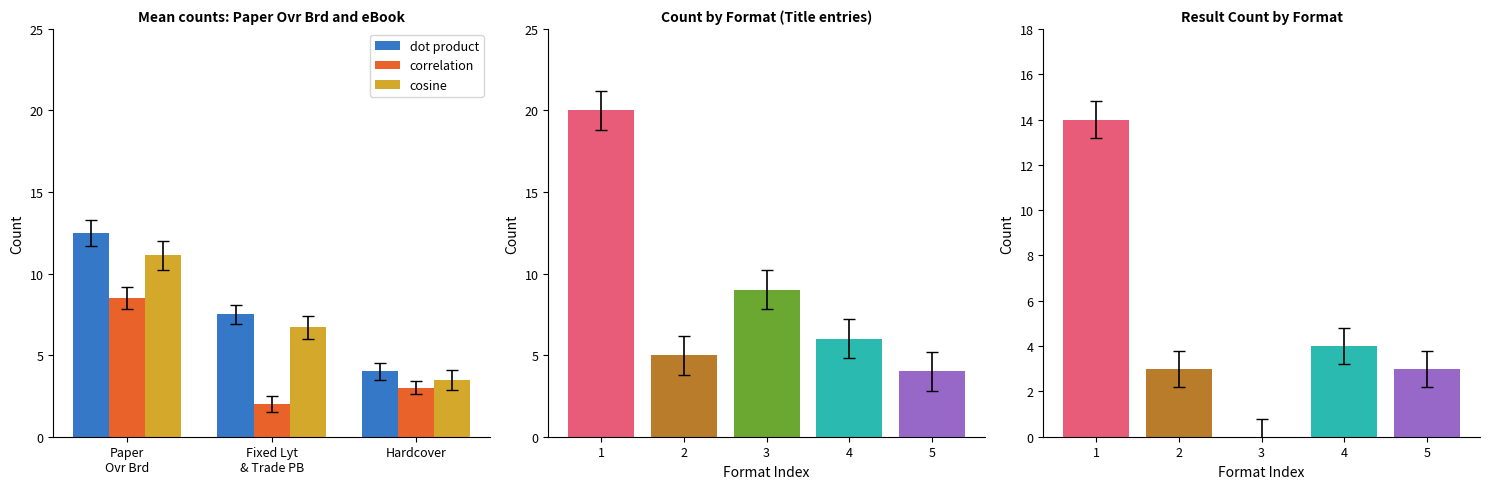

How many bars are there in each group?

3